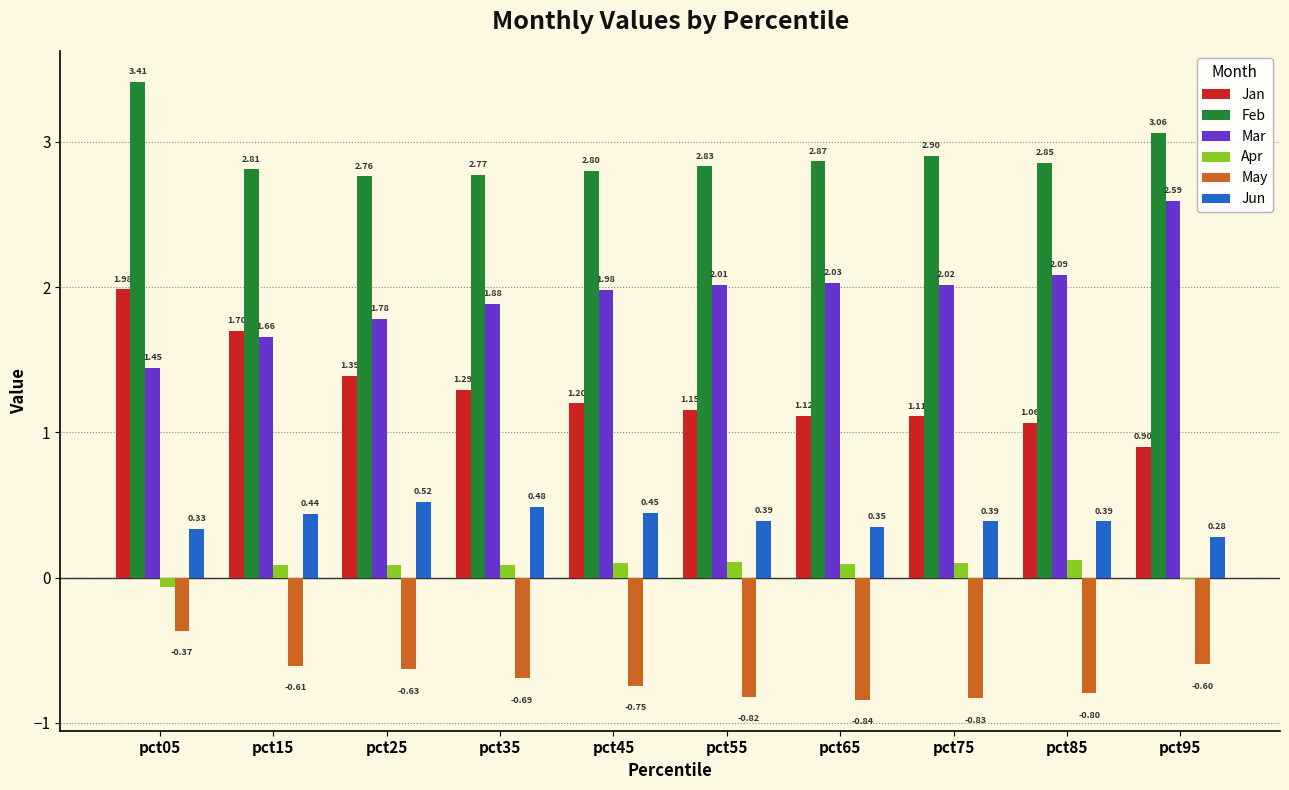

Where is Jan nearest to the value 1?

pct85